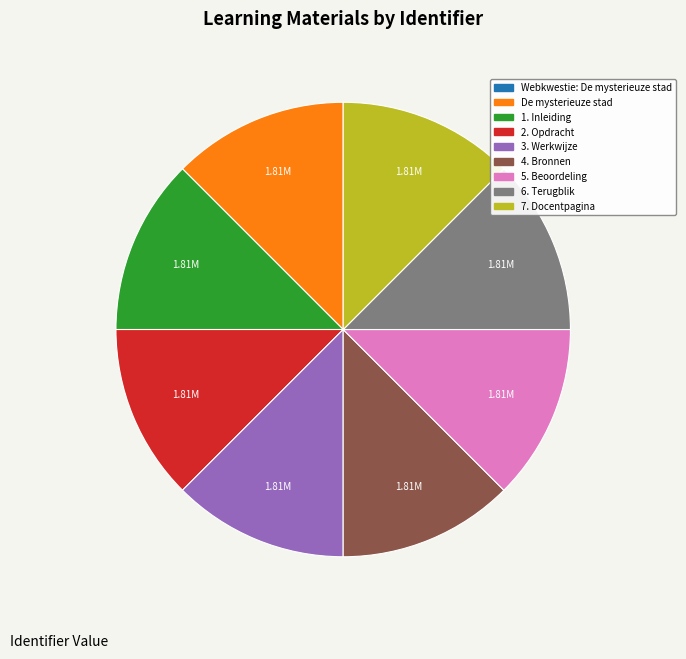

Approximately how many times larger is the value at 3. Werkwijze compared to 6. Terugblik?

1.0